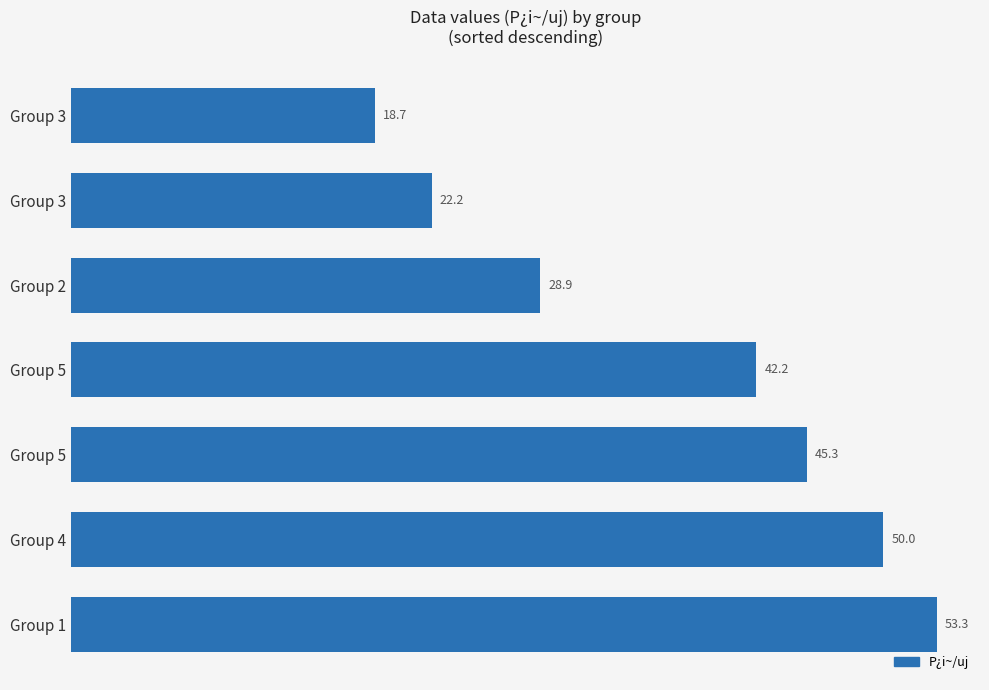

How many data points are less than 42?

3